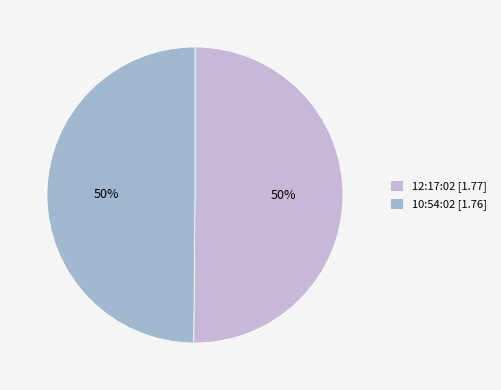

To the nearest percent, what is the combined percentage of 10:54:02 and 12:17:02?

100%